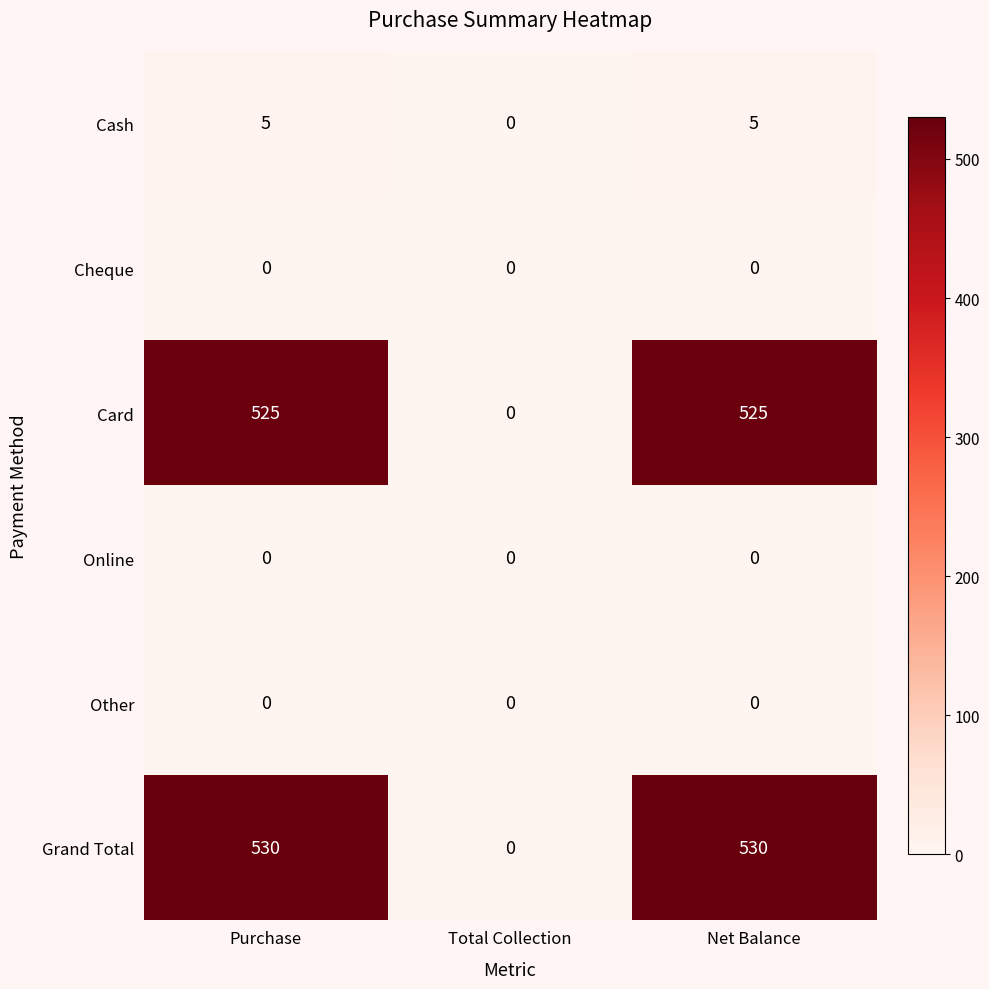

What is the sum of the Grand Total values at Purchase and Total Collection?

530